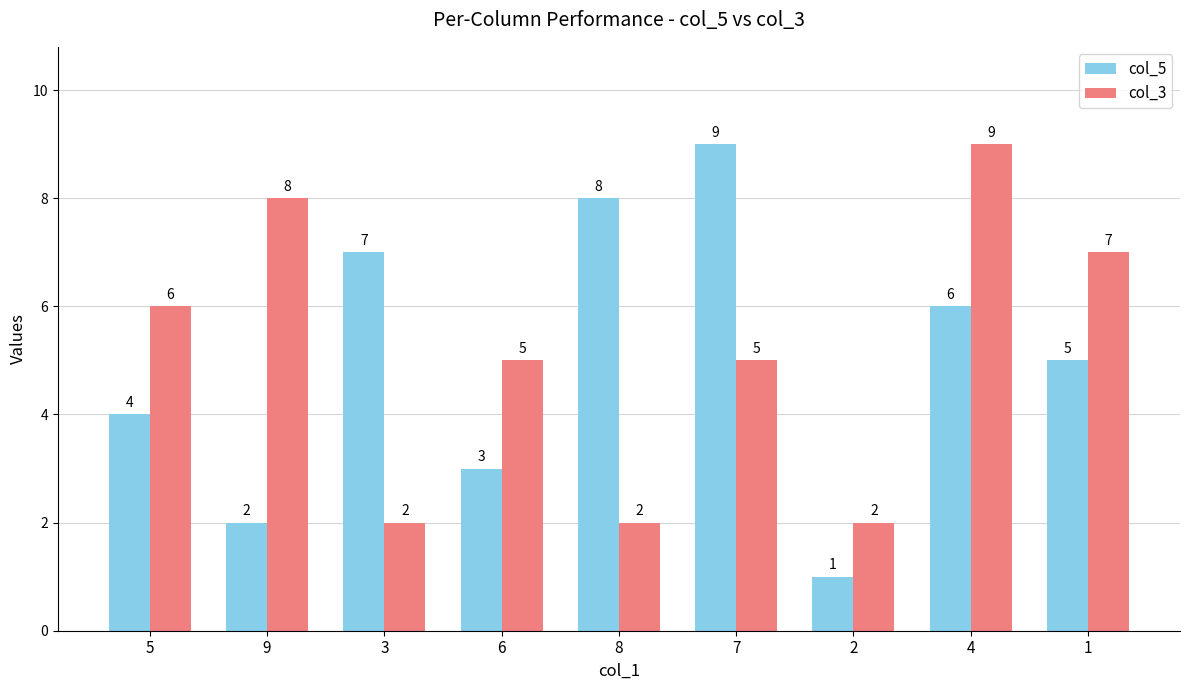

What is the highest value of the col_3 series?

9